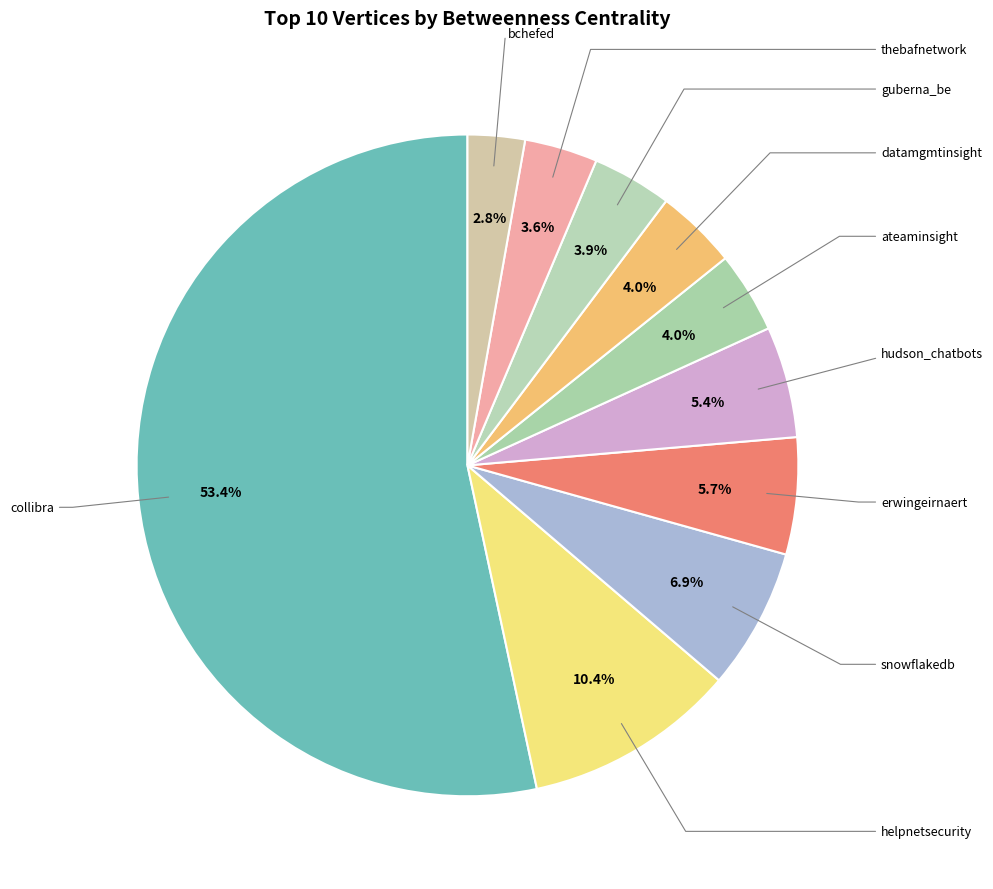

How many slices are in this pie chart?

10